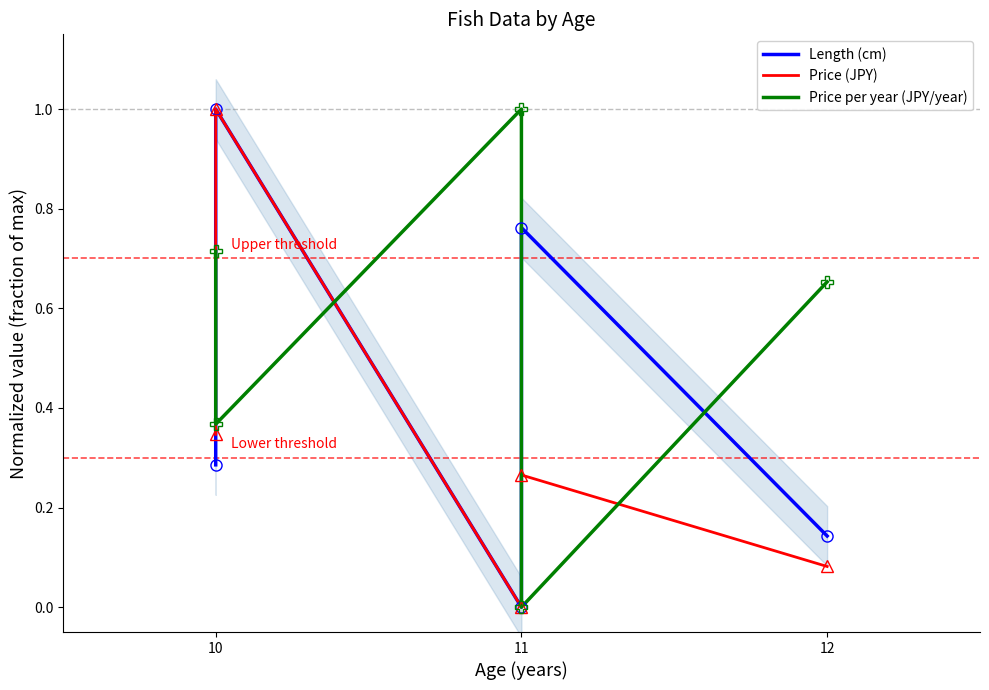

What is the value of the Price per year (JPY/year) point at the 3rd from the left?

1.0